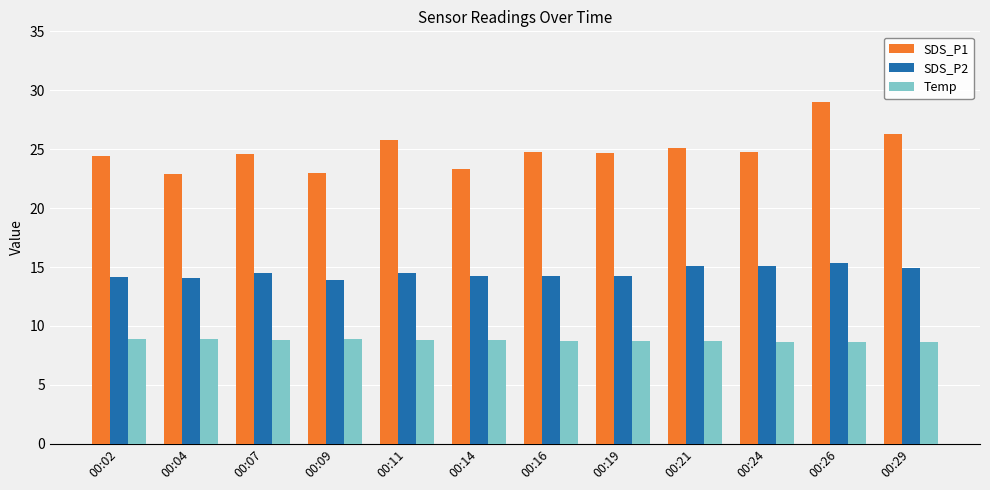

Are the bars horizontal?

No